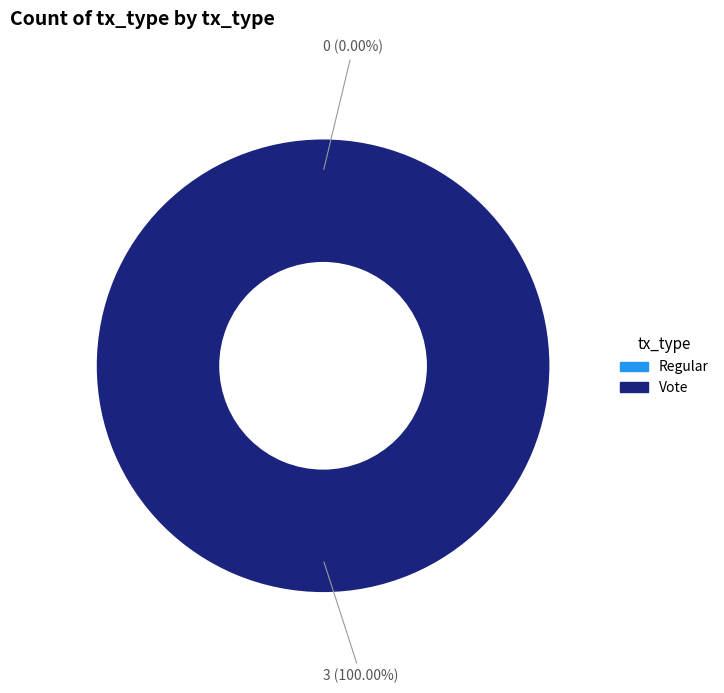

To the nearest percent, what is the difference between the Regular and Vote slice percentages?

100%